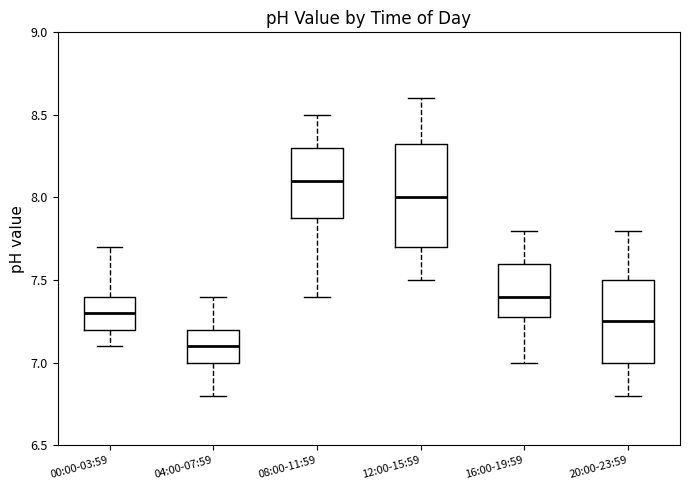

Where does the upper whisker of the box for 12:00-15:59 end on the y-axis? The values are not printed on the chart, so give them approximately, as read against the axis.

8.60